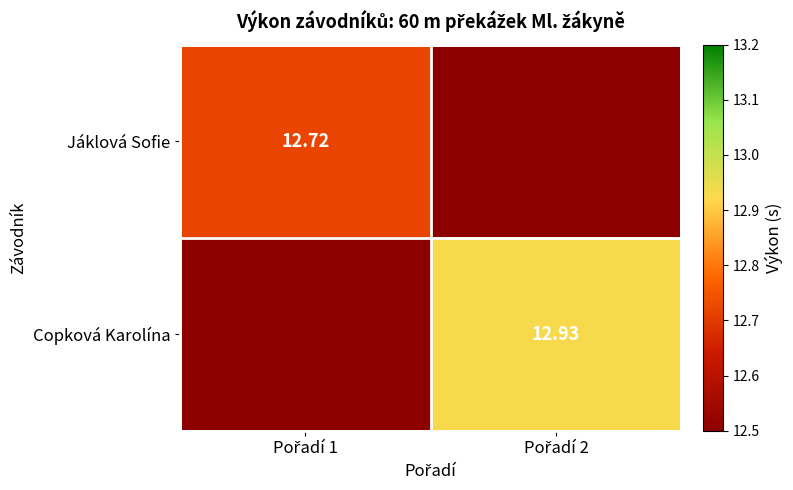

What is the sum of all Copková Karolína values?

25.4